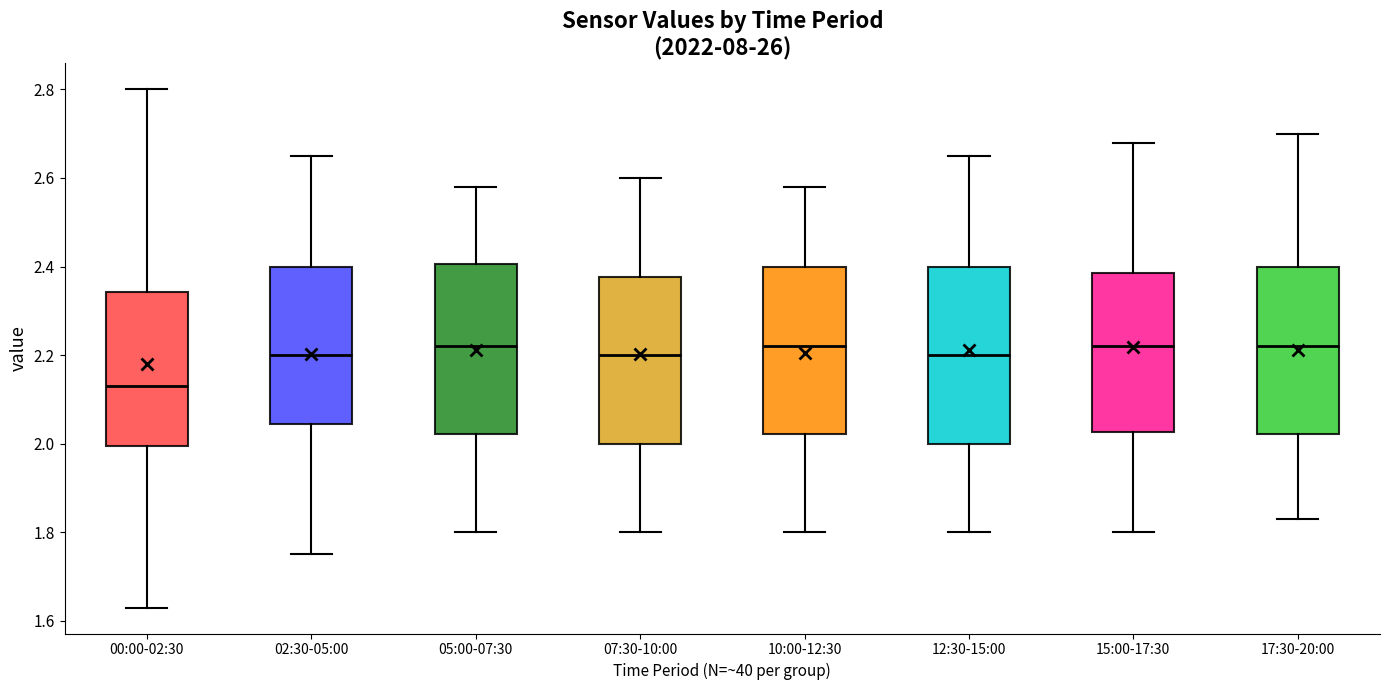

Where is the lower edge of the box for 10:00-12:30 on the y-axis? The values are not printed on the chart, so give them approximately, as read against the axis.

2.02